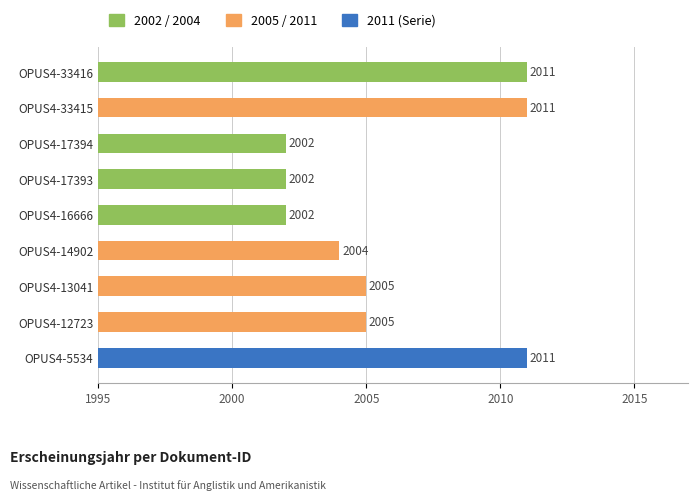

Is it true that the value at OPUS4-16666 is 3182?

False